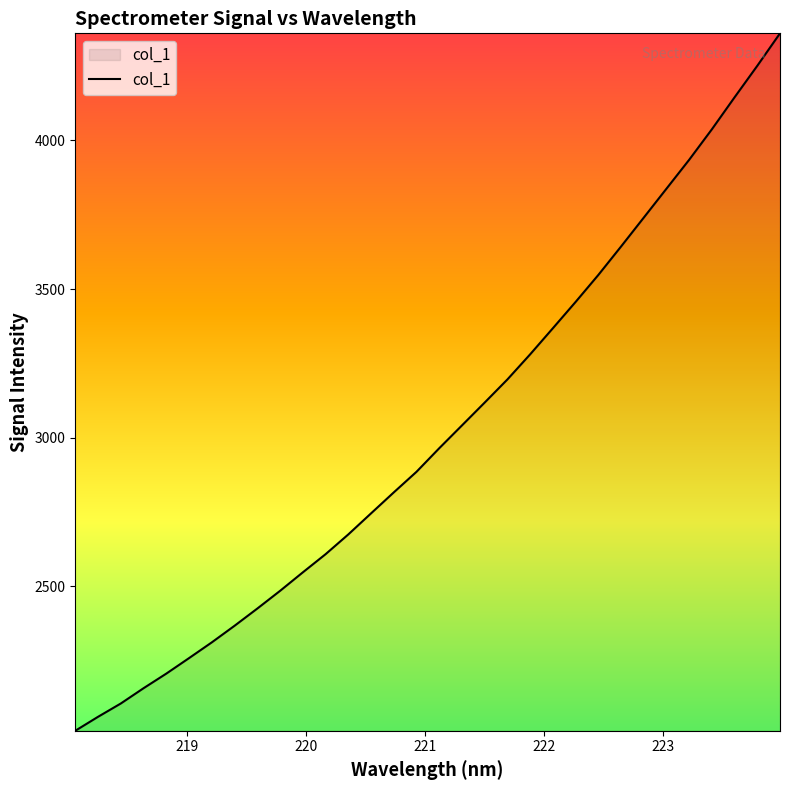

What is the difference between the maximum and minimum values?

2345.9